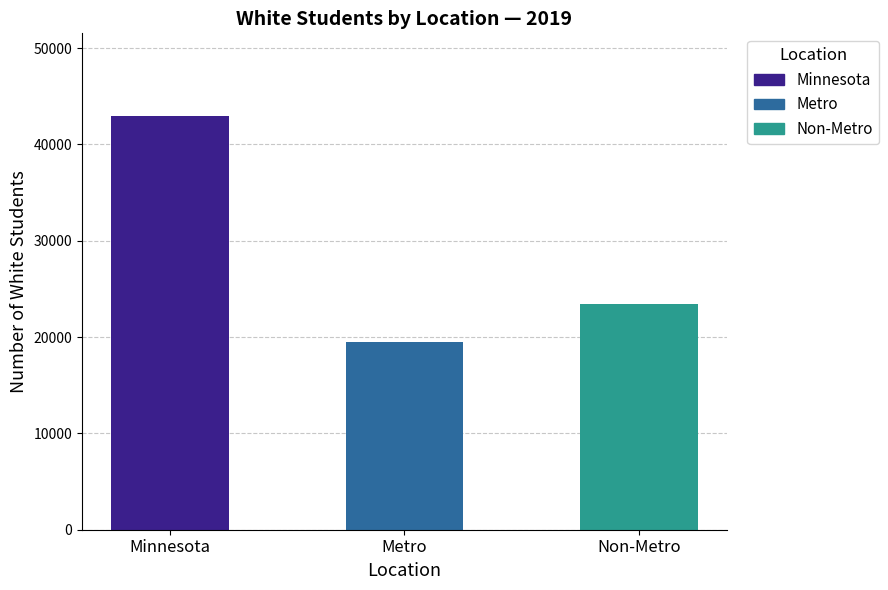

What position from the left is Metro?

2